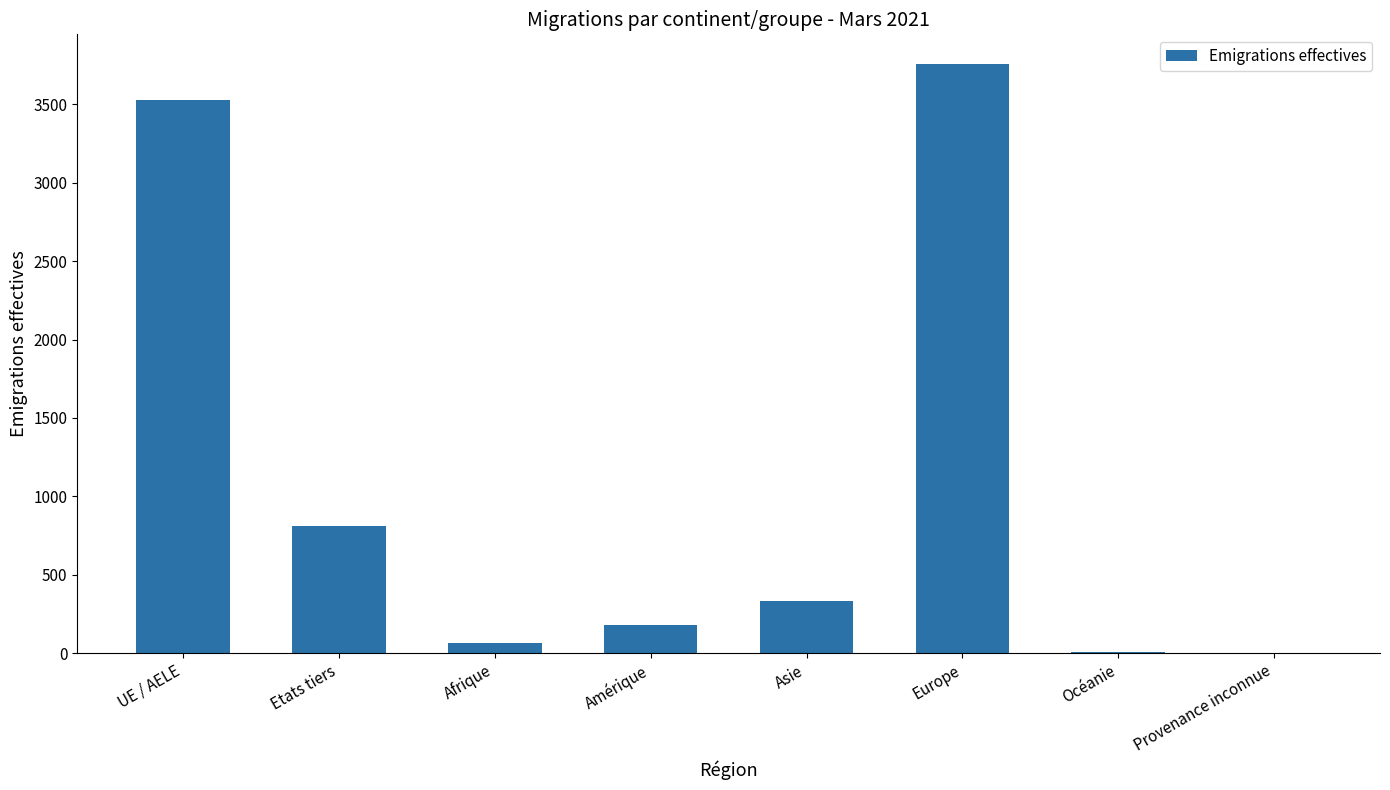

What is the average value?

1085